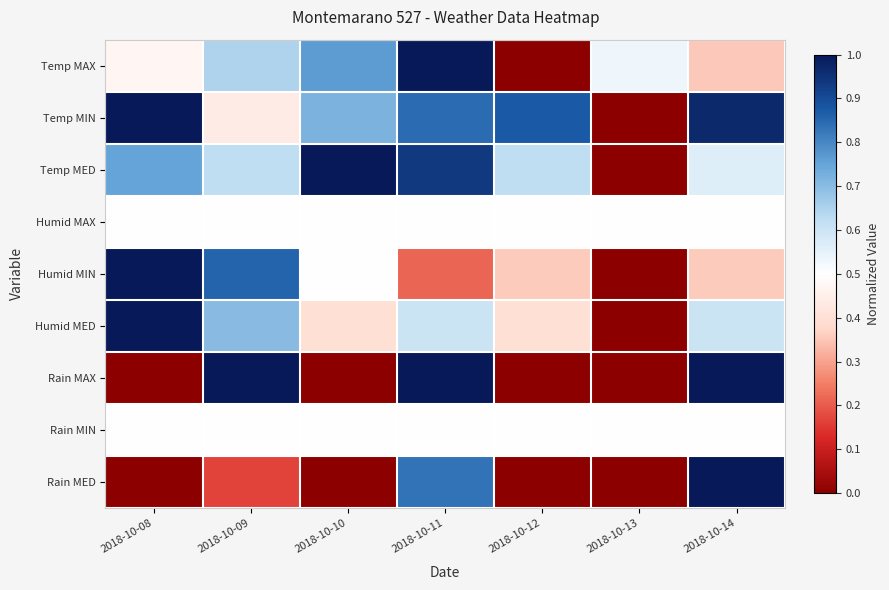

Between 2018-10-08 and 2018-10-14, which is larger?

2018-10-08